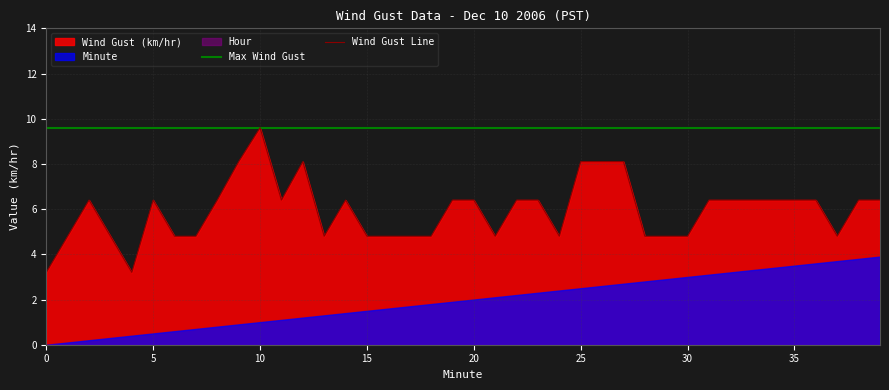

What is the highest value of the Wind Gust Line series?

9.6